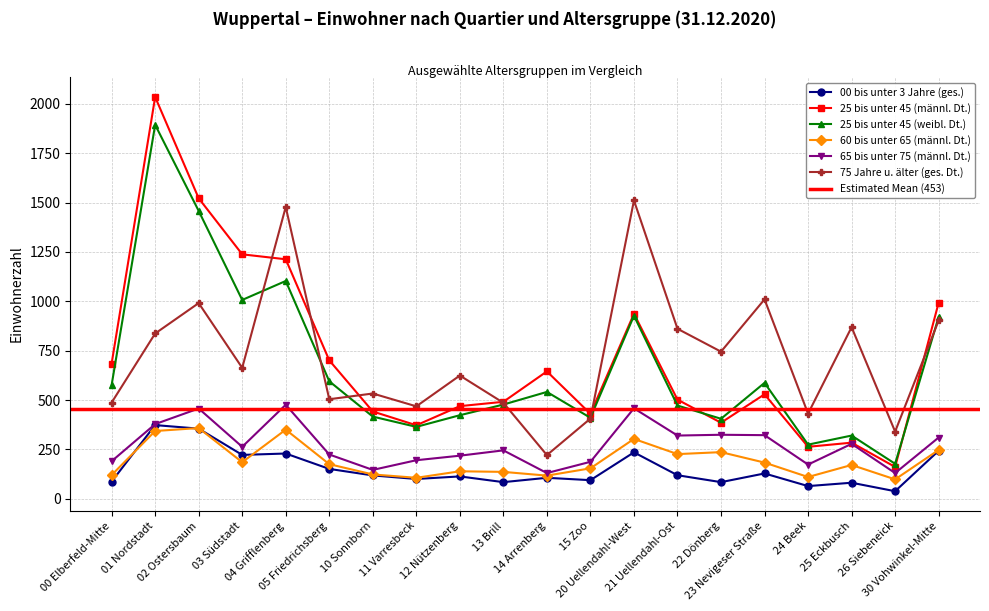

What value does the 75 Jahre u. älter (ges. Dt.) series have at 22 Dönberg, to the nearest 10?

740